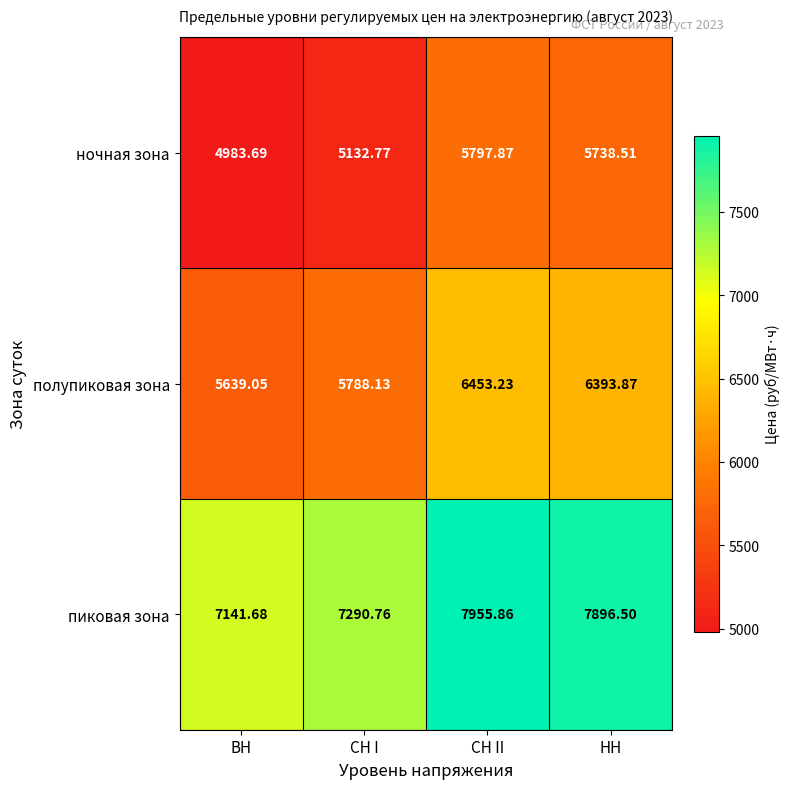

How many categories are shown in the chart?

4